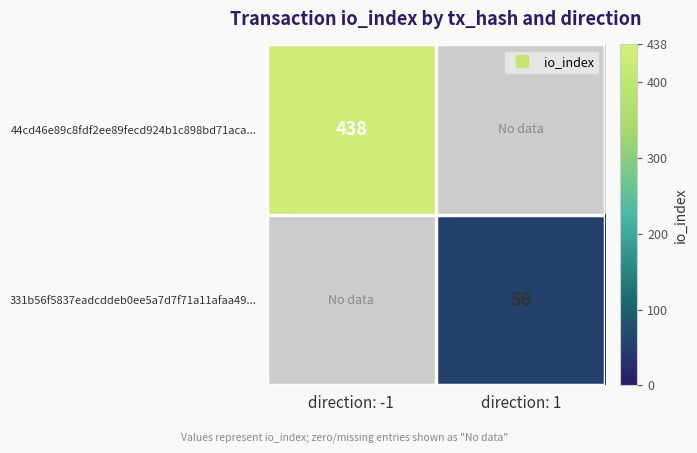

What is the highest value of the 331b56f5837eadcddeb0ee5a7d7f71a11afaa49... series?

56